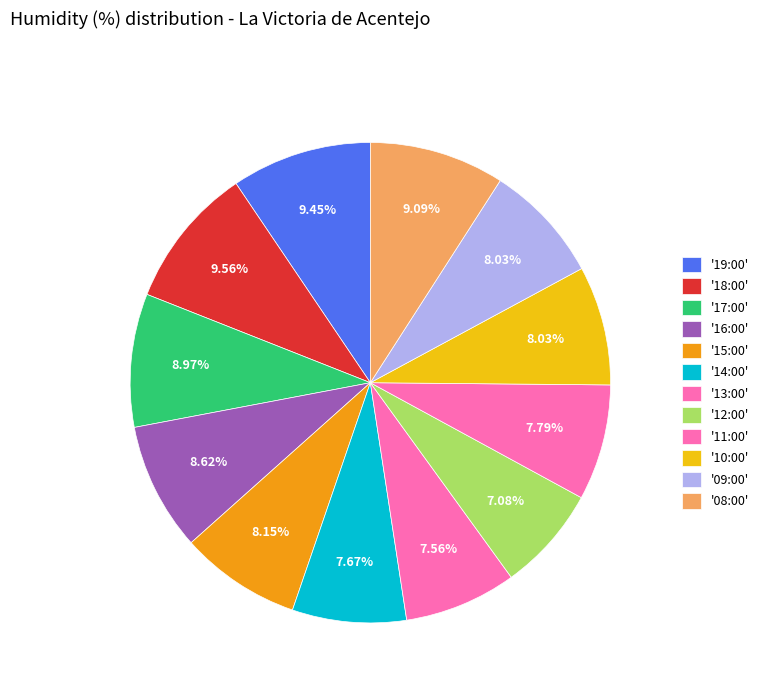

To the nearest percent, what is the difference between the largest and smallest slice percentages?

2%